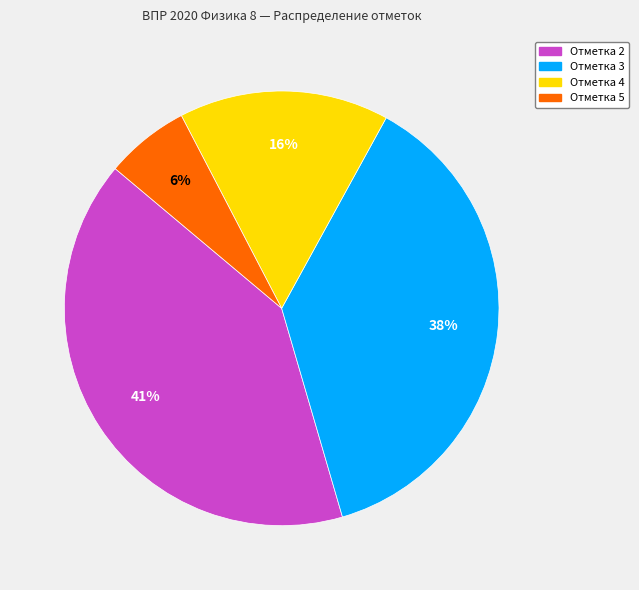

How many slices are in this pie chart?

4